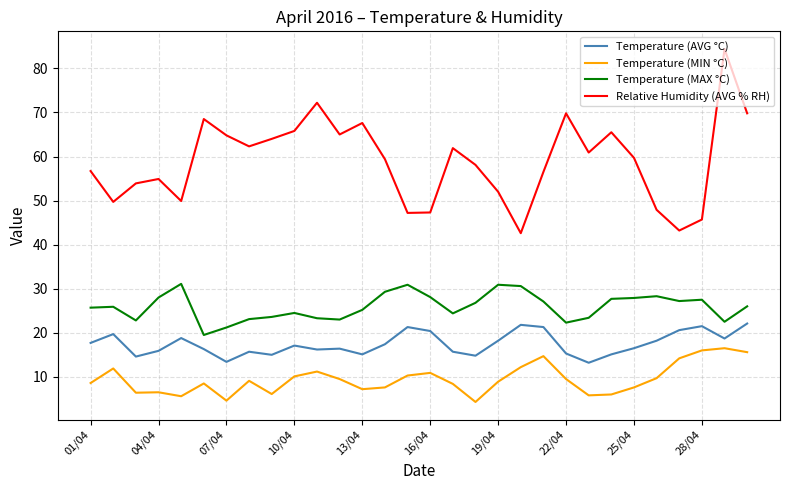

Which series has the largest total across all categories?

Relative Humidity (AVG % RH)